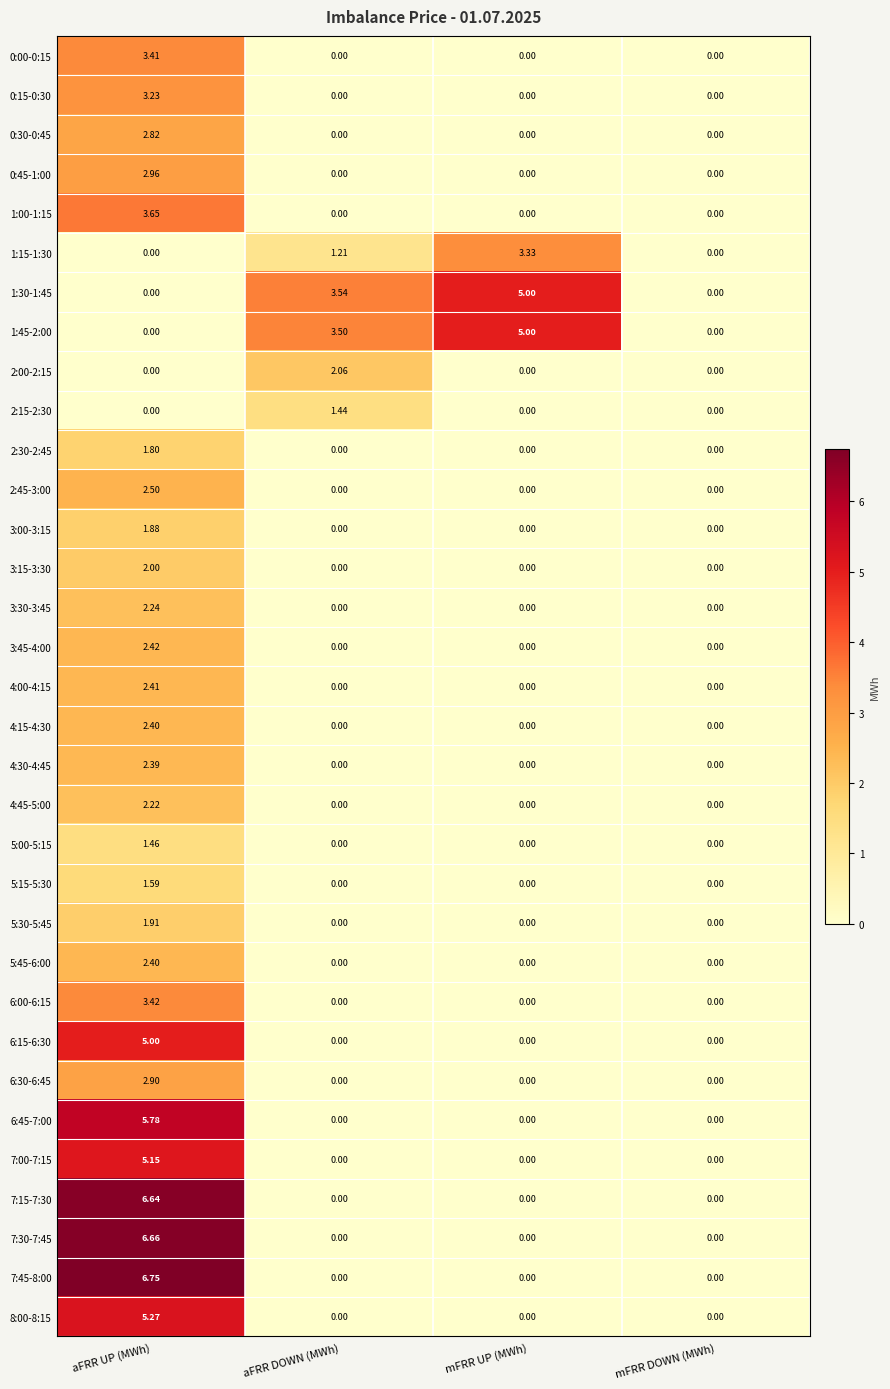

Which category has the highest value across all series?

aFRR UP (MWh)